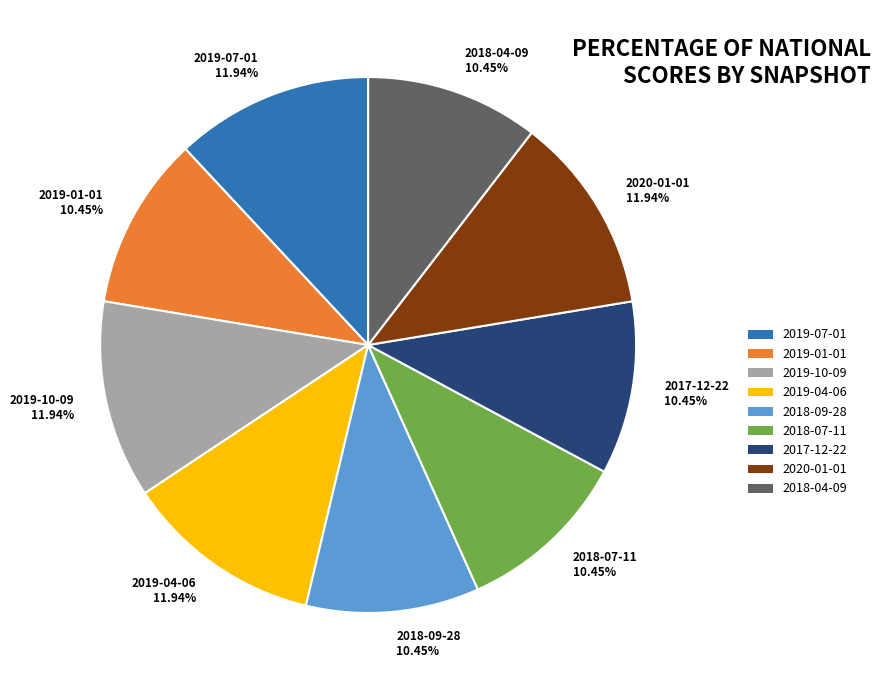

What is the ratio of the value at 2019-07-01 to the value at 2019-04-06?

1.0